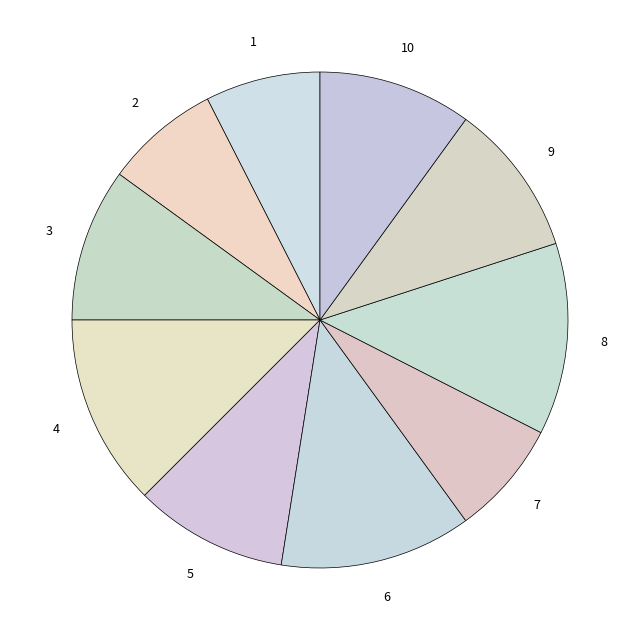

How many segments does this pie chart have?

10